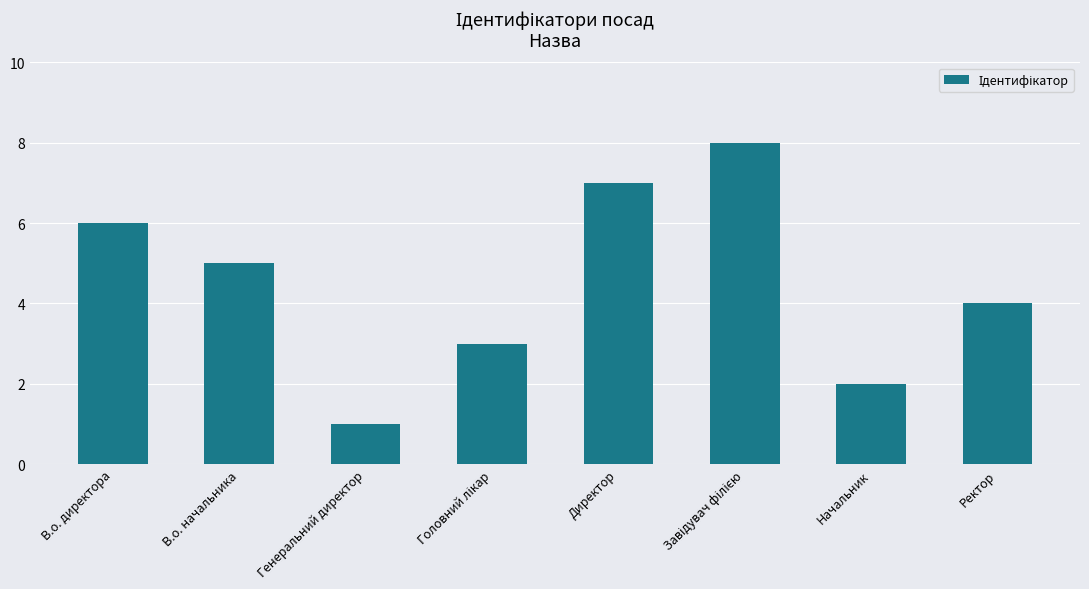

Which category has the lowest value across all series?

Генеральний директор